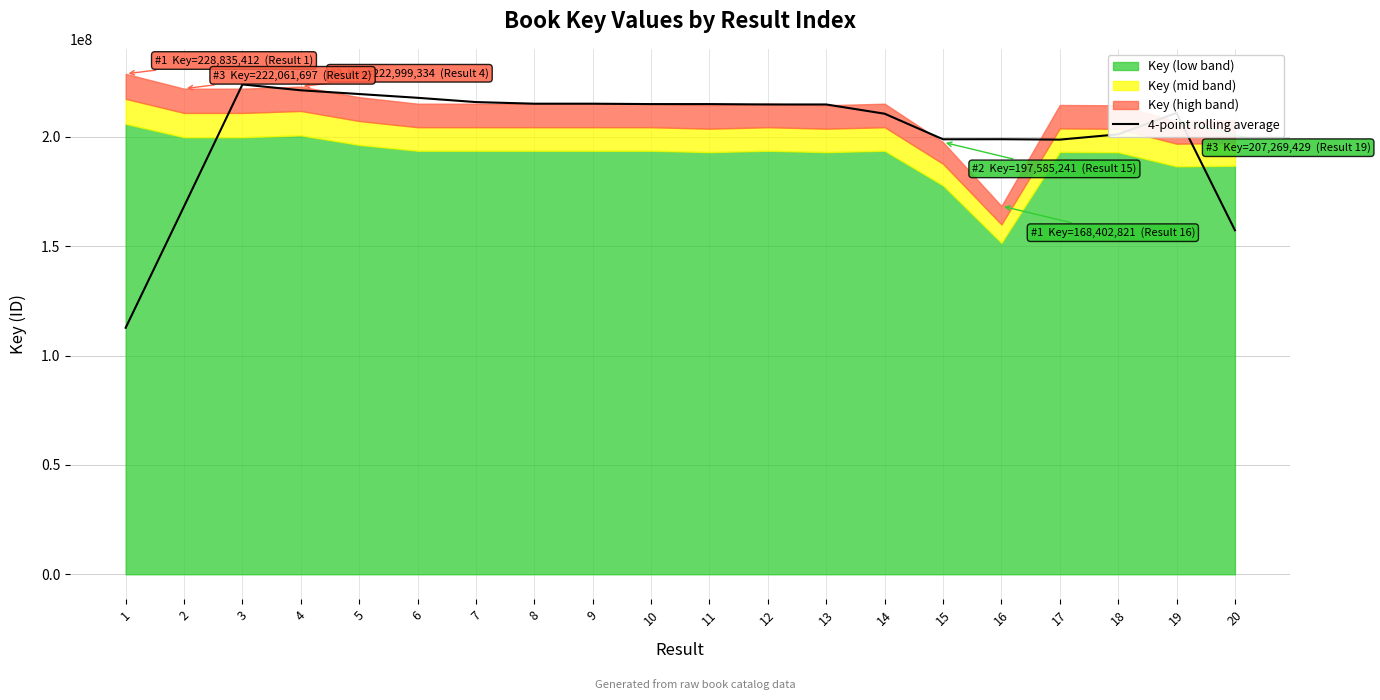

Which has a higher value, 18 or 20?

18